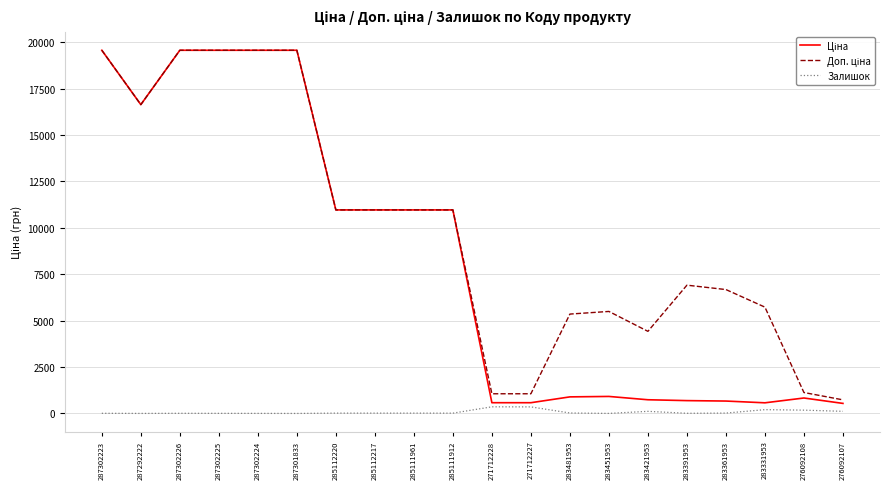

Does the chart have visible grid lines?

Yes